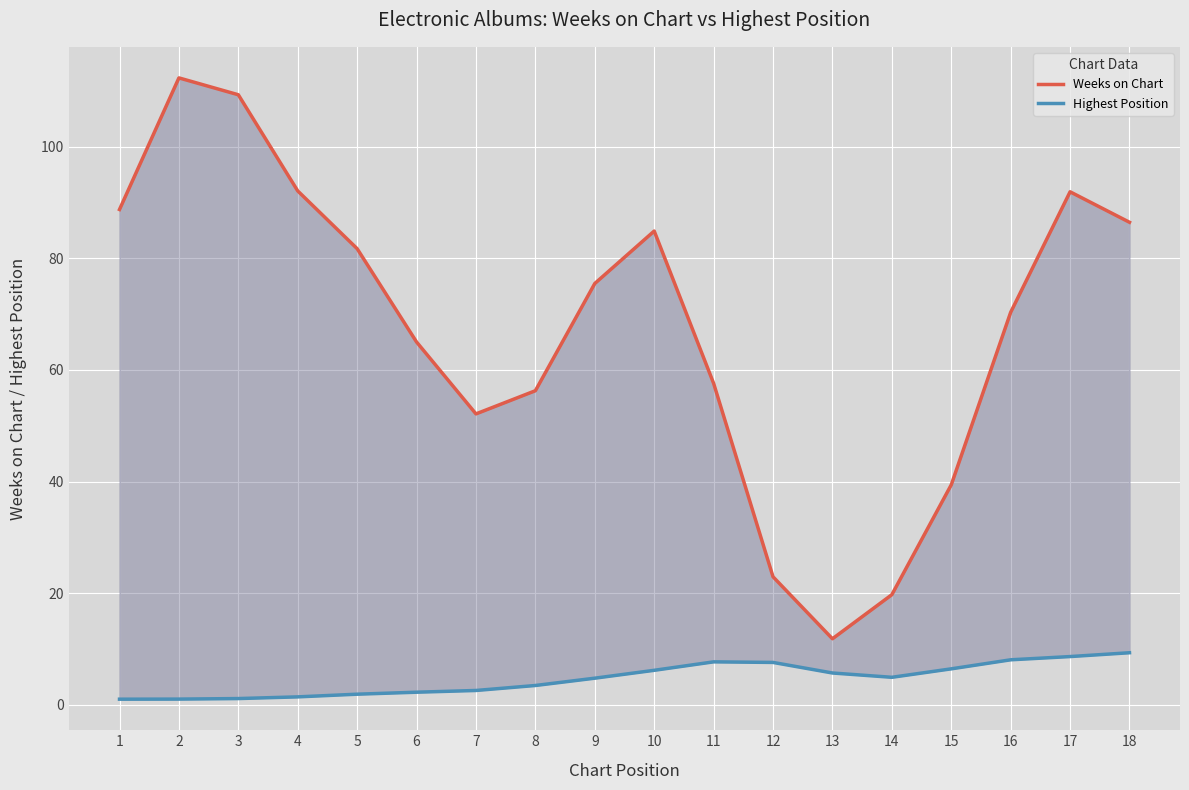

Count the number of categories in the chart.

18